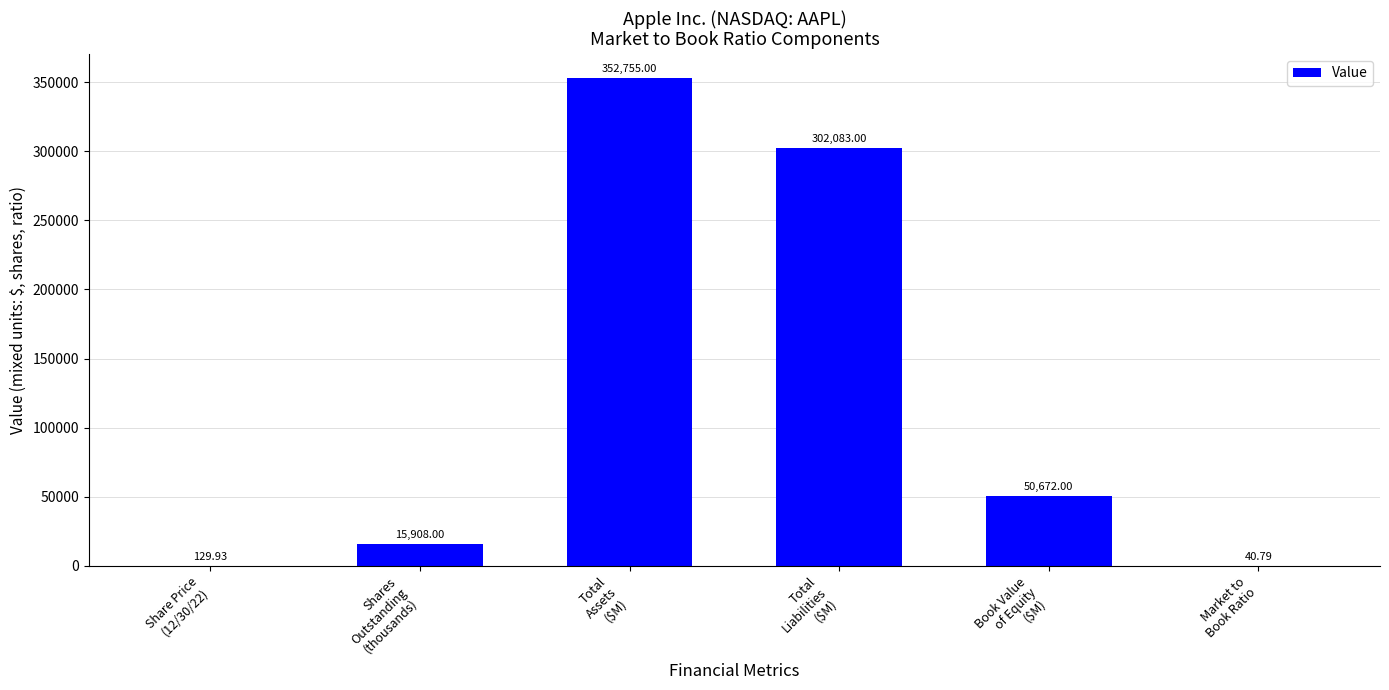

What is the sum of all values?

721588.7